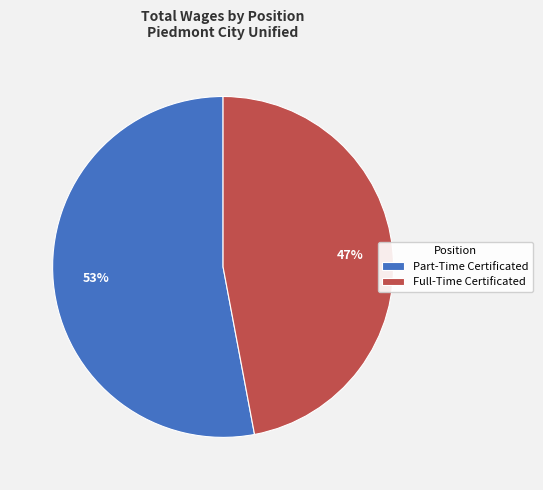

To the nearest percent, what percentage of the pie is Part-Time Certificated?

53%